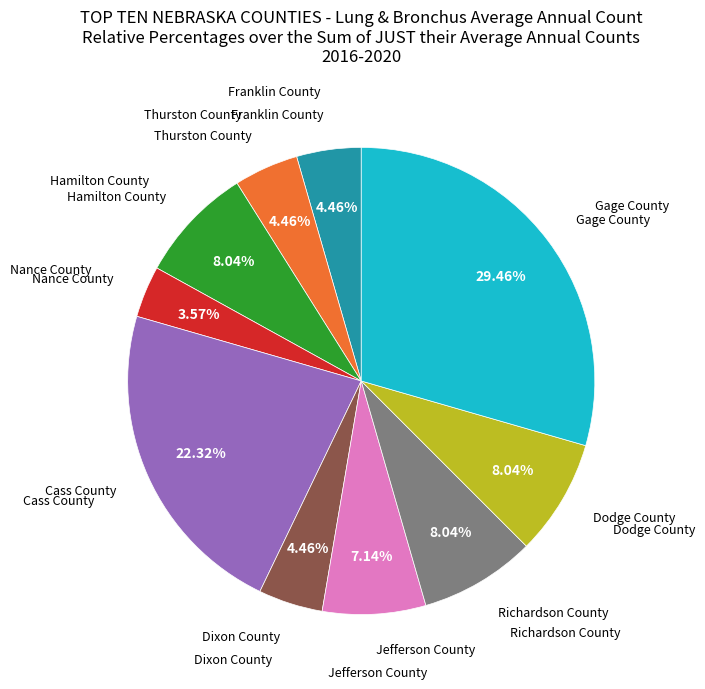

Is there any slice that represents more than half of the pie?

No